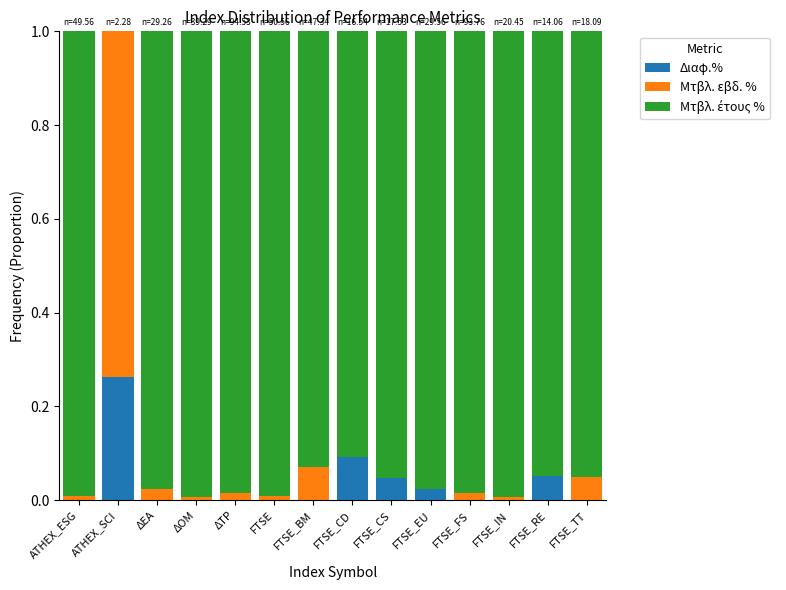

Are the bars horizontal?

No